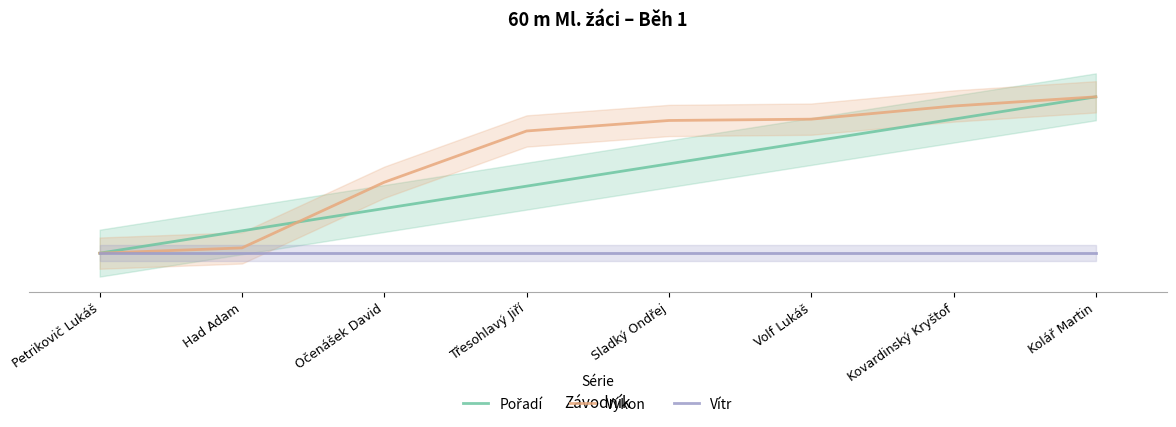

Between Kolář Martin and Kovardinský Kryštof, which is larger?

Kolář Martin